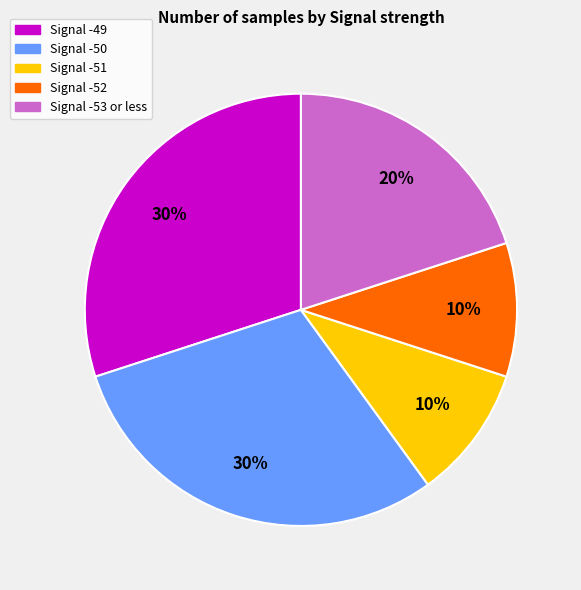

Count the number of slices in the pie.

5